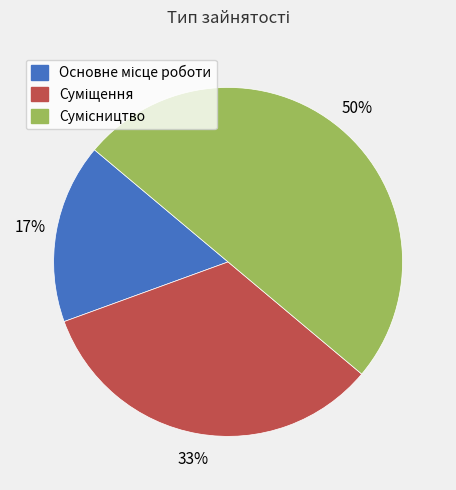

To the nearest percent, what is the difference between the largest and smallest slice percentages?

33%